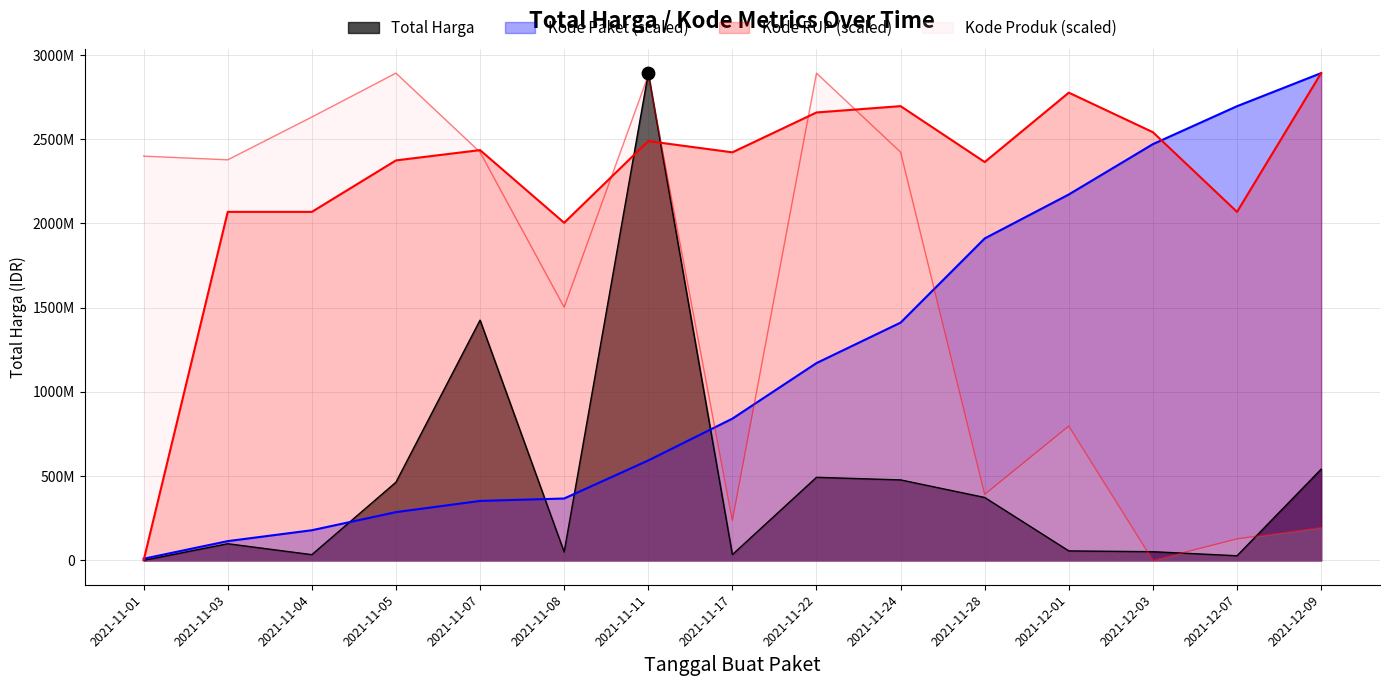

Which series has the largest Y range (max minus min)?

Kode RUP